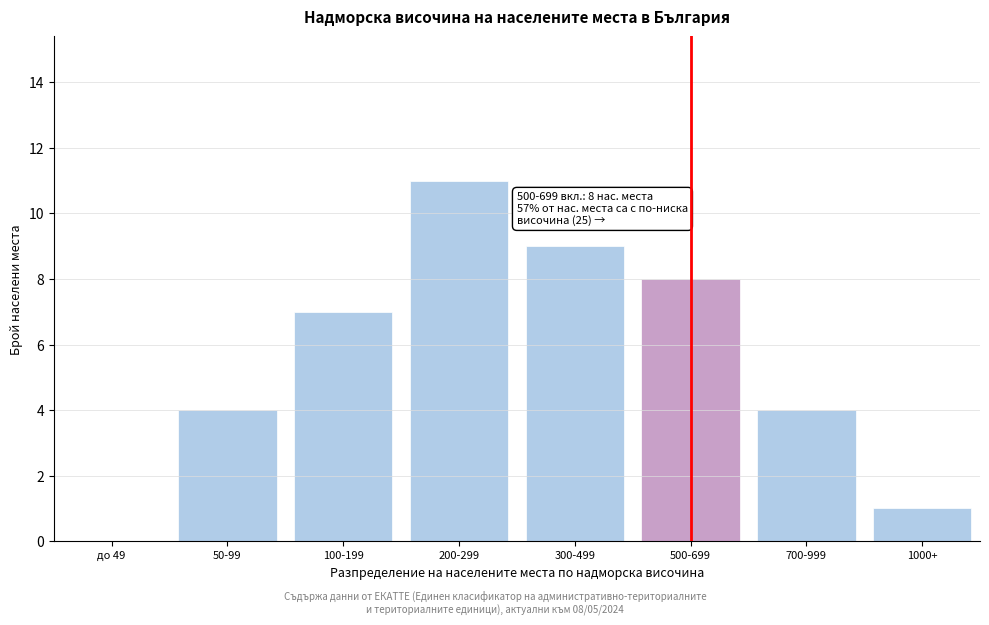

Reading left to right, extract all data points from this chart.

до 49=0	50-99=4	100-199=7	200-299=11	300-499=9	500-699=8	700-999=4	1000+=1